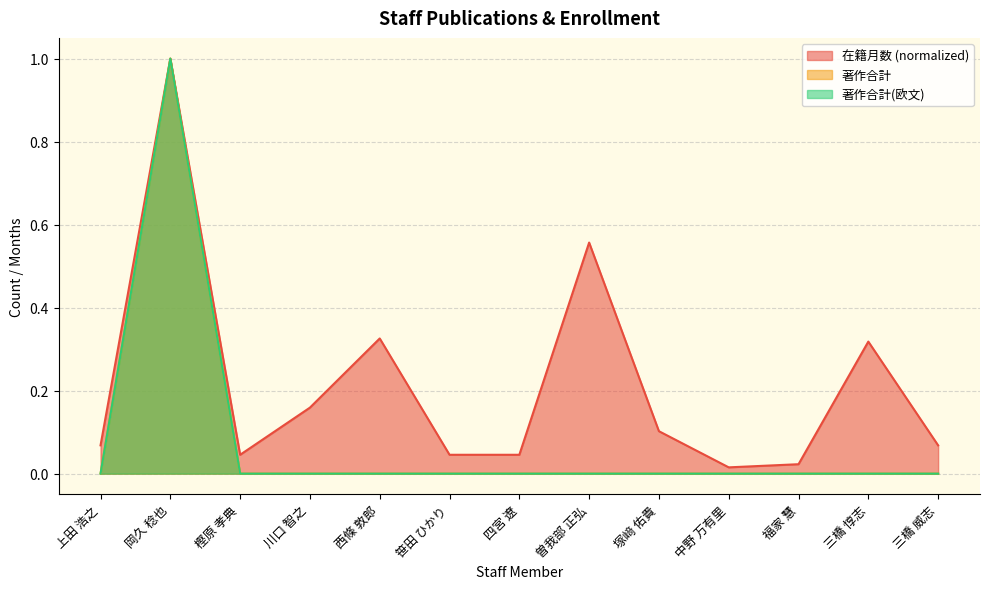

What is the maximum value shown in the chart?

1.0